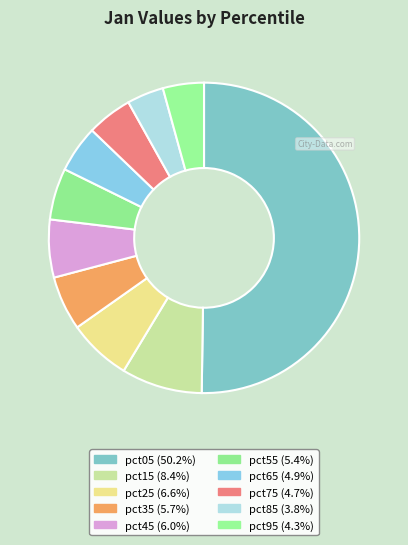

How many segments does this pie chart have?

10